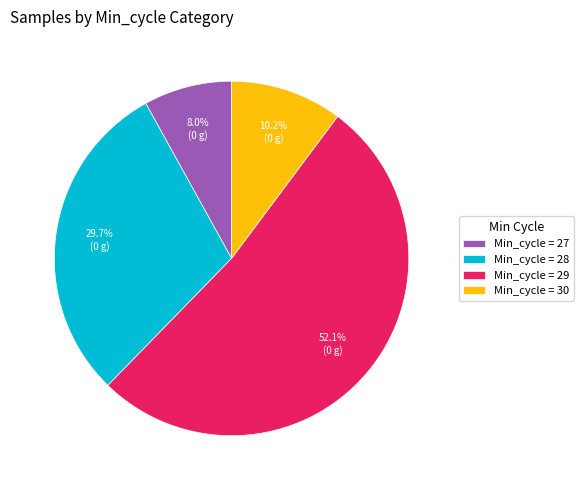

Between Min_cycle = 29 and Min_cycle = 27, which is larger?

Min_cycle = 29